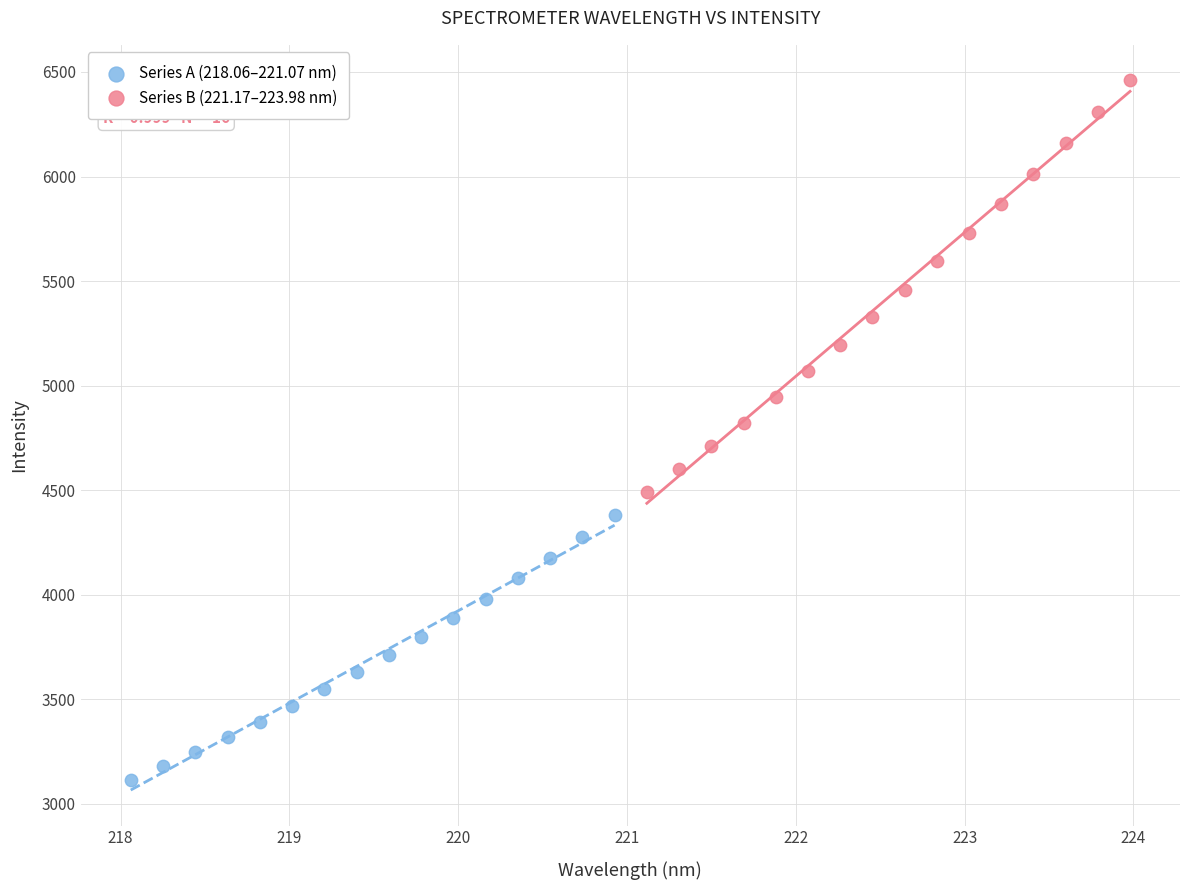

Which series has the largest Y range (max minus min)?

Series B (221.17–223.98 nm)